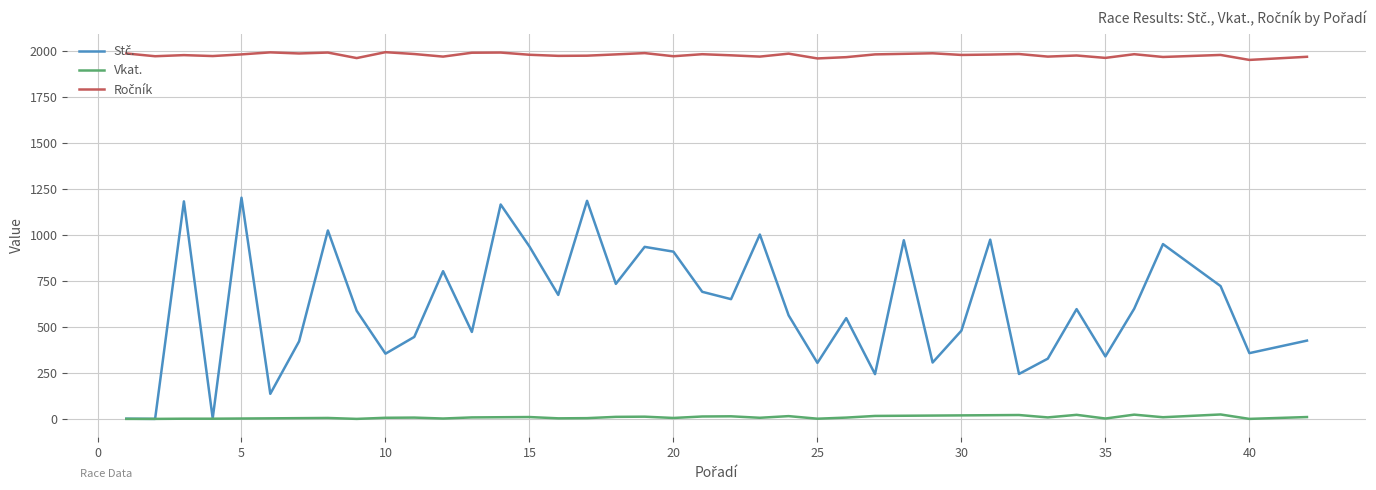

What is the maximum value shown in the chart?

1992